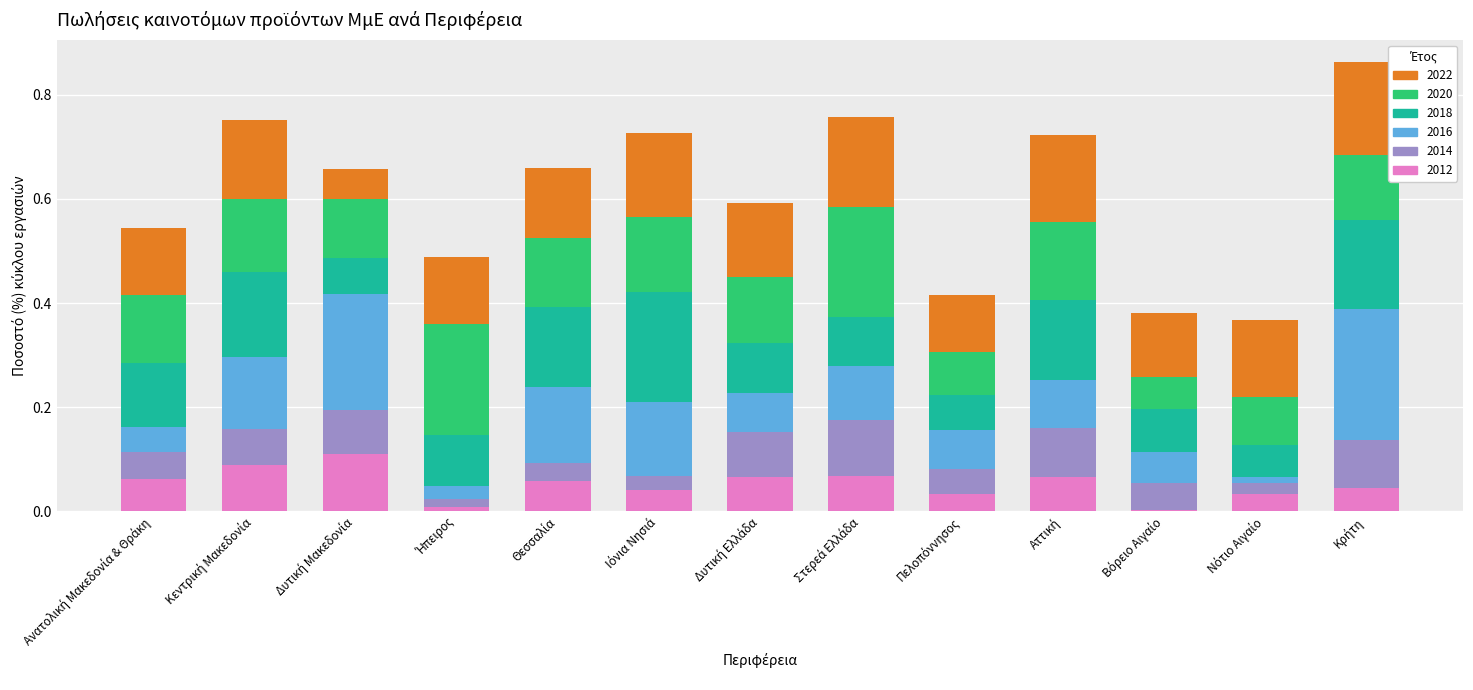

List the series in order of their peak value, lowest first.

2014, 2012, 2022, 2018, 2020, 2016